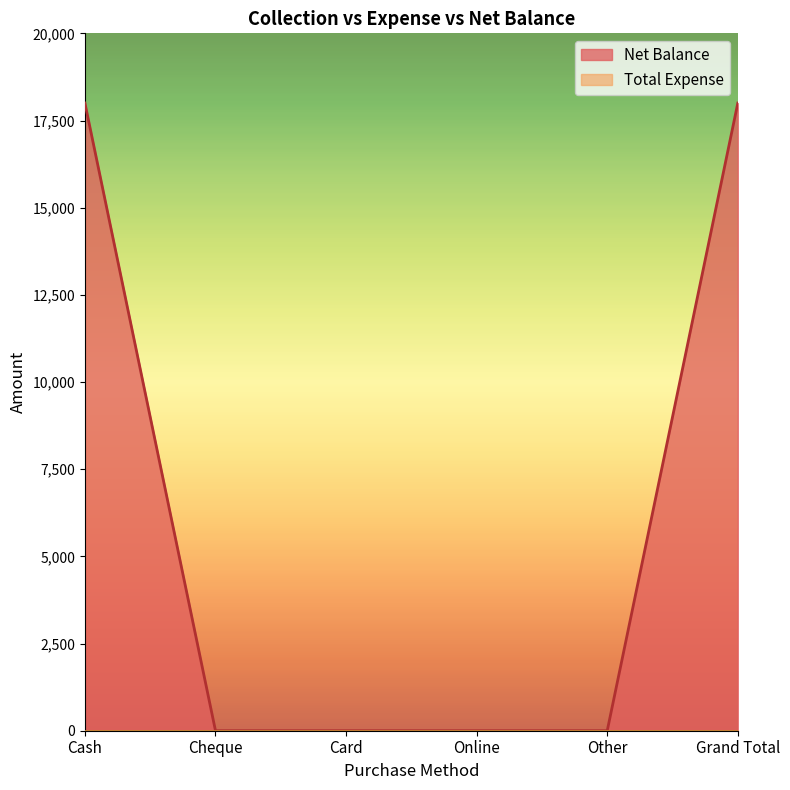

Reading left to right, what are all the values shown in this chart?

Cash=18000	Cheque=0	Card=0	Online=0	Other=0	Grand Total=18000